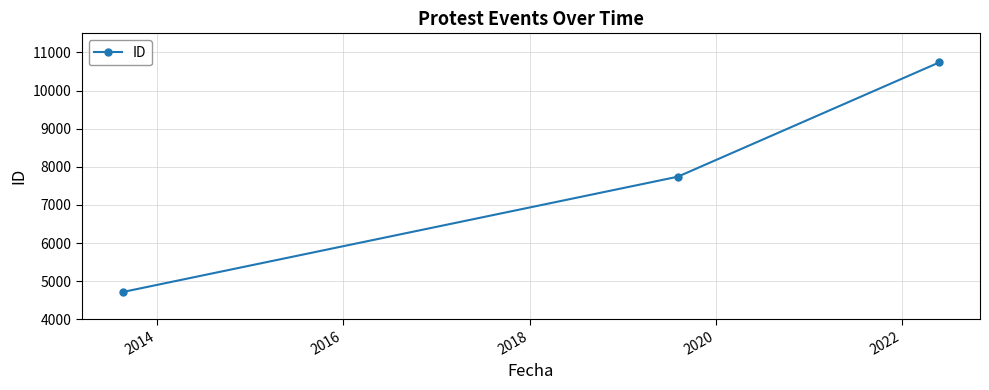

What is the average value?

7732